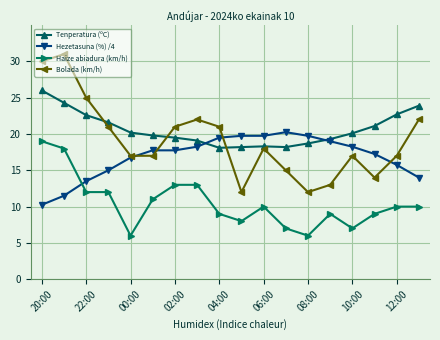

Which series has the largest range (max minus min)?

Bolada (km/h)